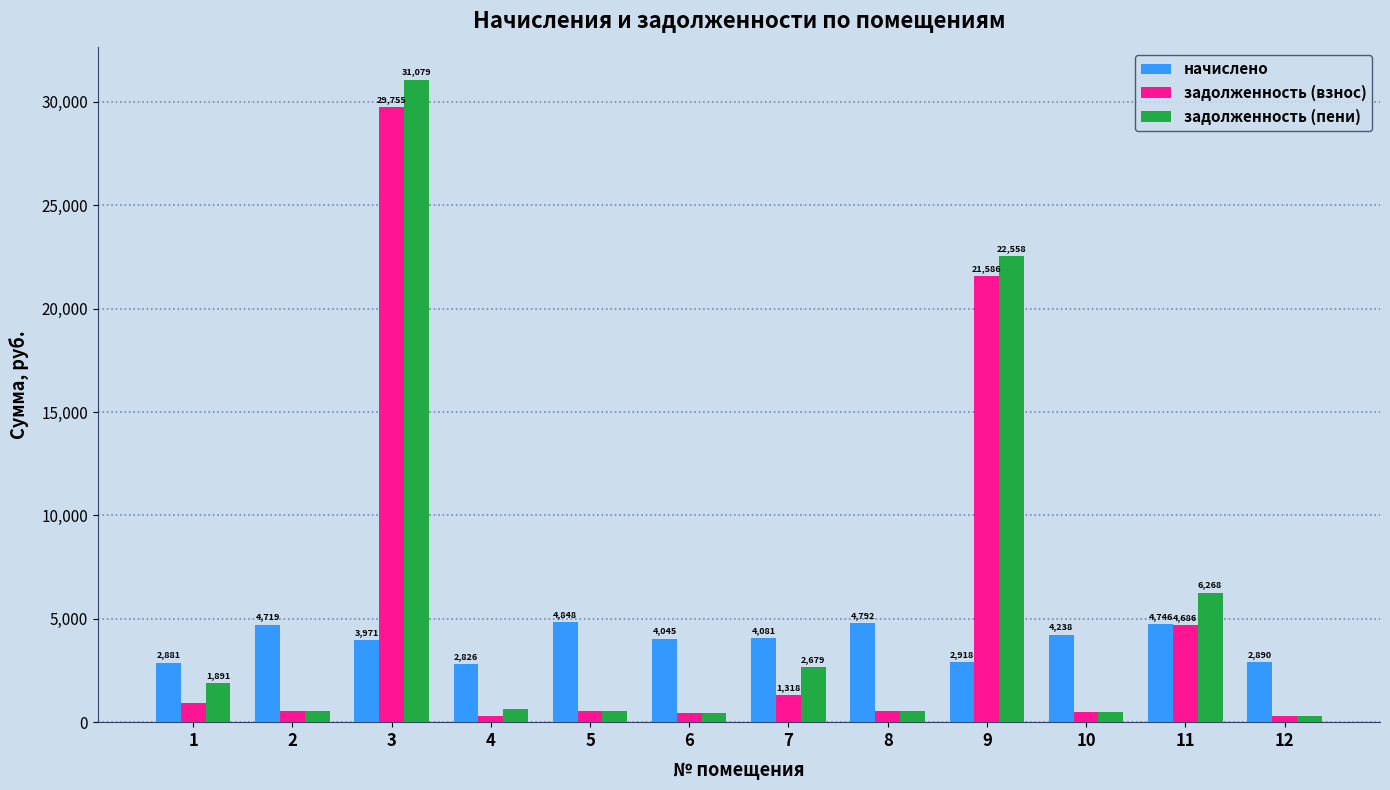

Rank the categories by начислено value from lowest to highest.

4, 1, 12, 9, 3, 6, 7, 10, 2, 11, 8, 5